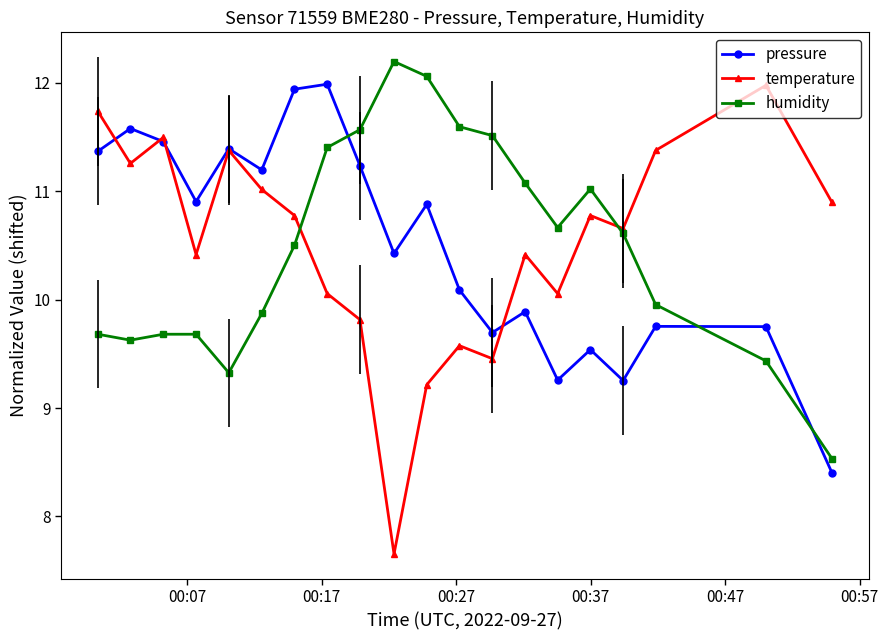

What is the difference between the maximum and minimum values in the pressure series?

3.6